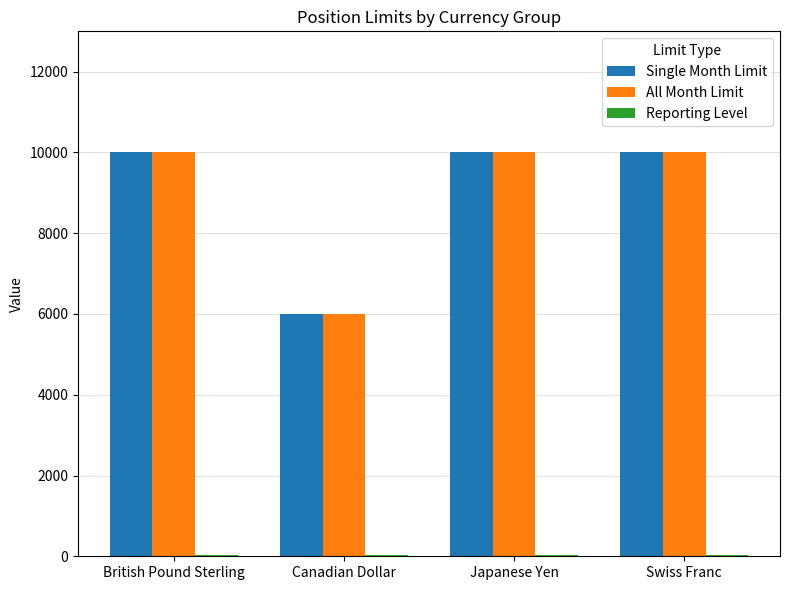

The All Month Limit series shows 2772 at Swiss Franc. True or false?

False